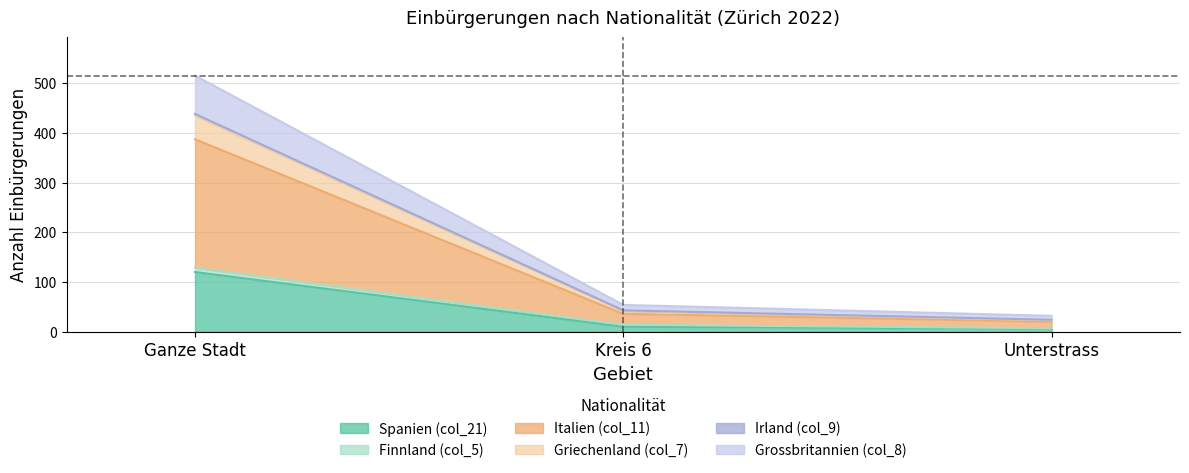

What is the value of the Italien (col_11) point at the 2nd from the left?

36